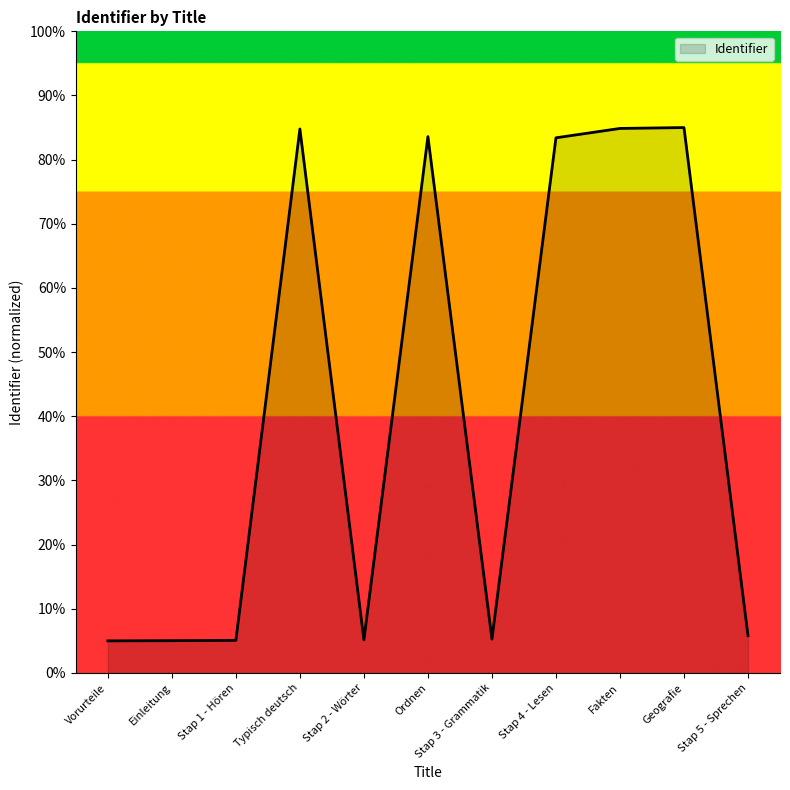

What is the difference between the maximum and minimum values?

80.0